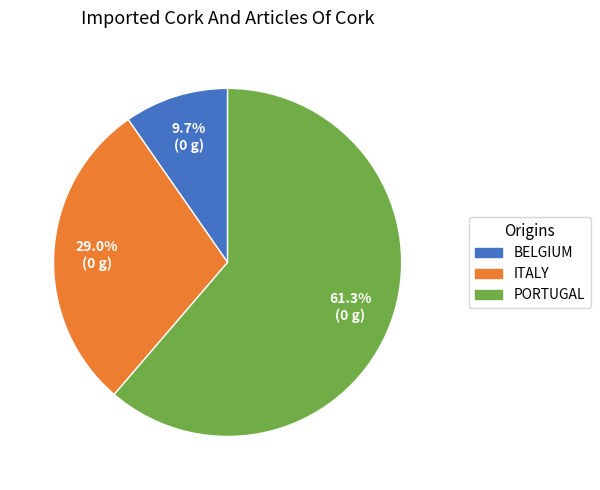

To the nearest percent, what is the average slice percentage?

33%